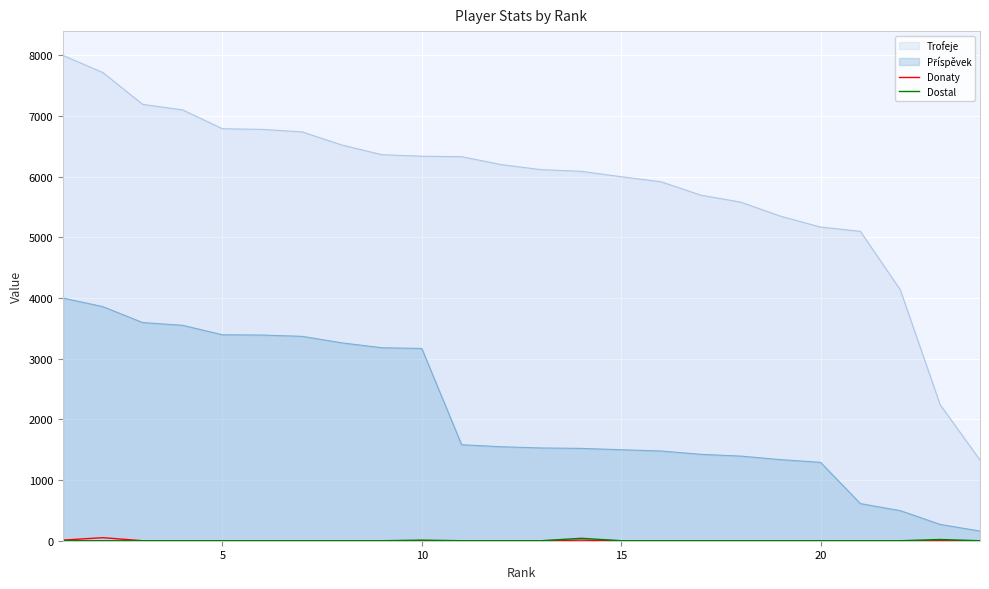

What is the maximum value shown in the chart?

8000